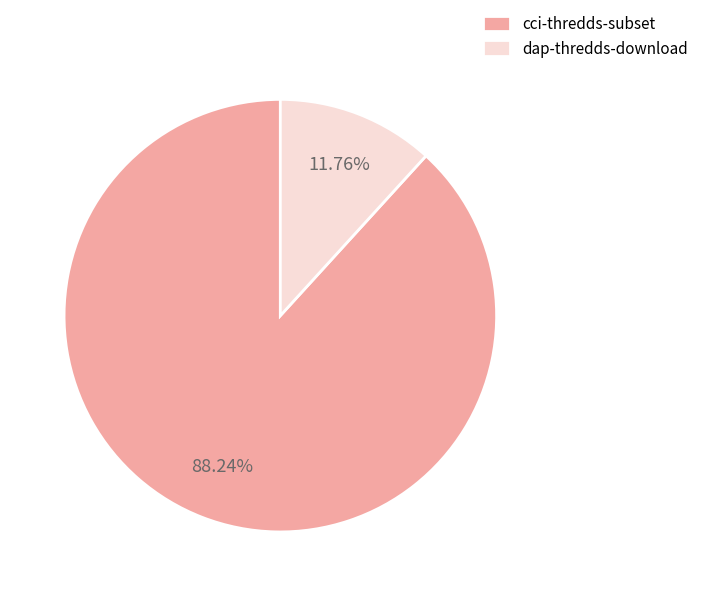

The dap-thredds-download slice represents 12% of the pie. True or false?

True